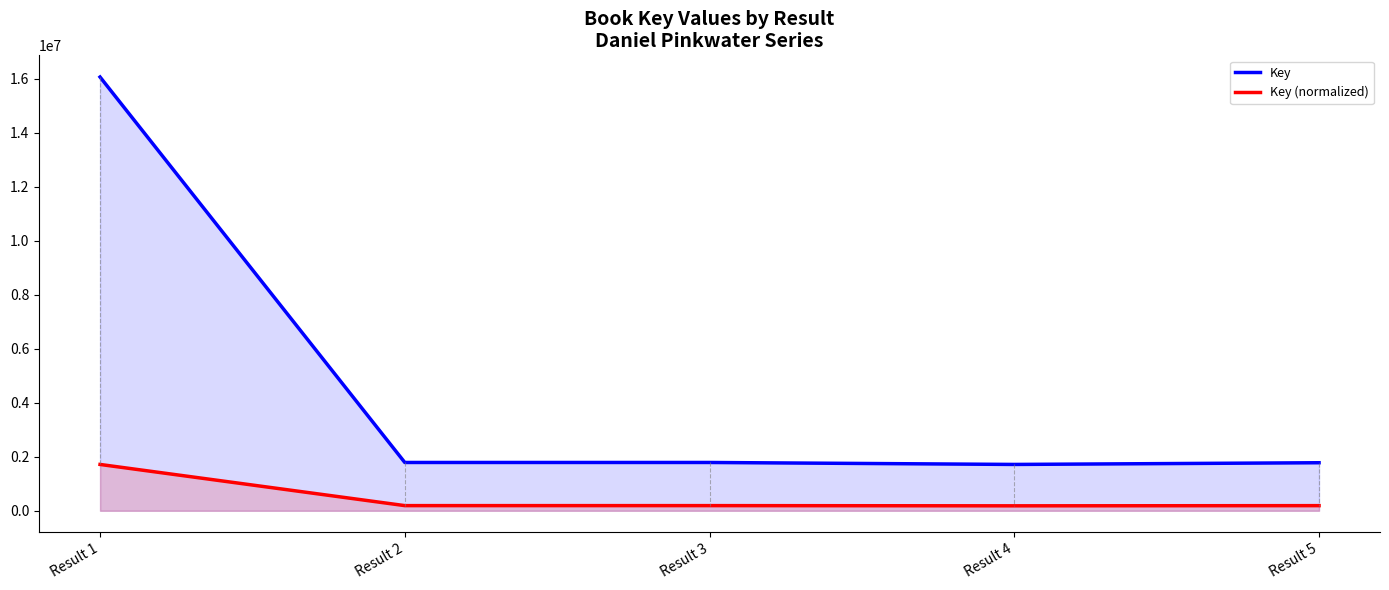

Reading right to left, transcribe all the data shown in this chart.

Key: 1779541.0	1716202.0	1788918.0	1789014.0	16064835.0
Key (normalized): 190107.9	183341.4	191109.6	191119.9	1716202.0